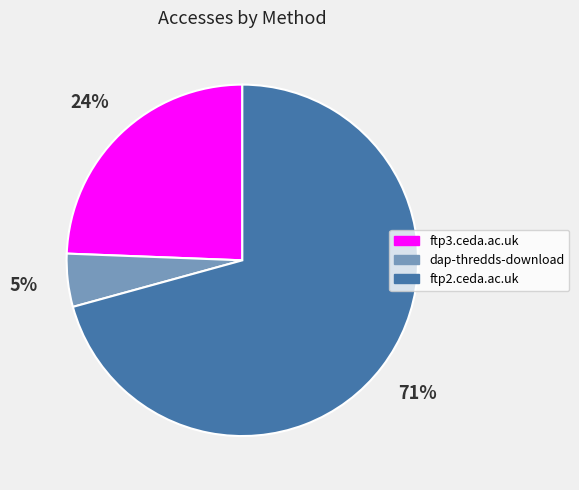

To the nearest percent, what is the difference between the largest and smallest slice percentages?

66%